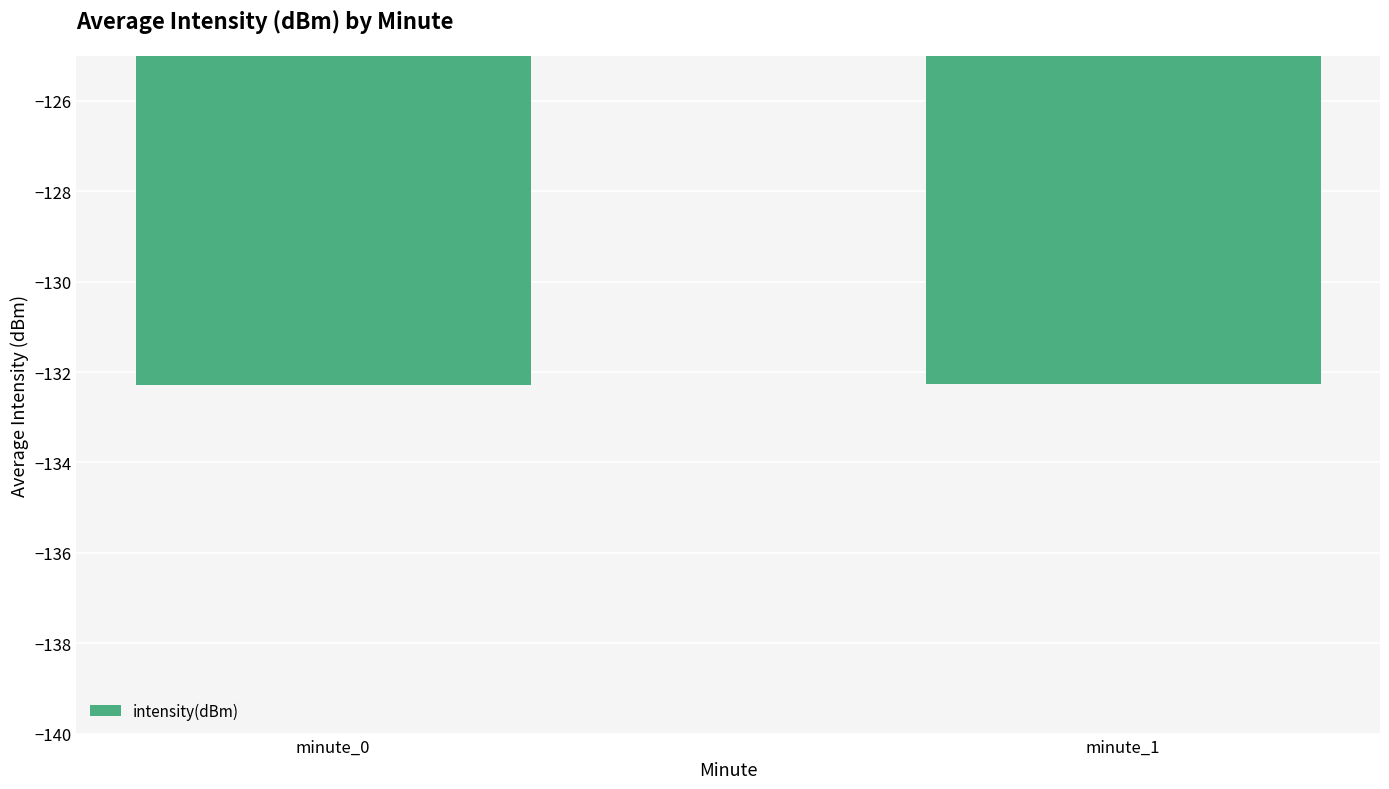

Reading left to right, transcribe all the data shown in this chart.

minute_0=-132.3	minute_1=-132.3